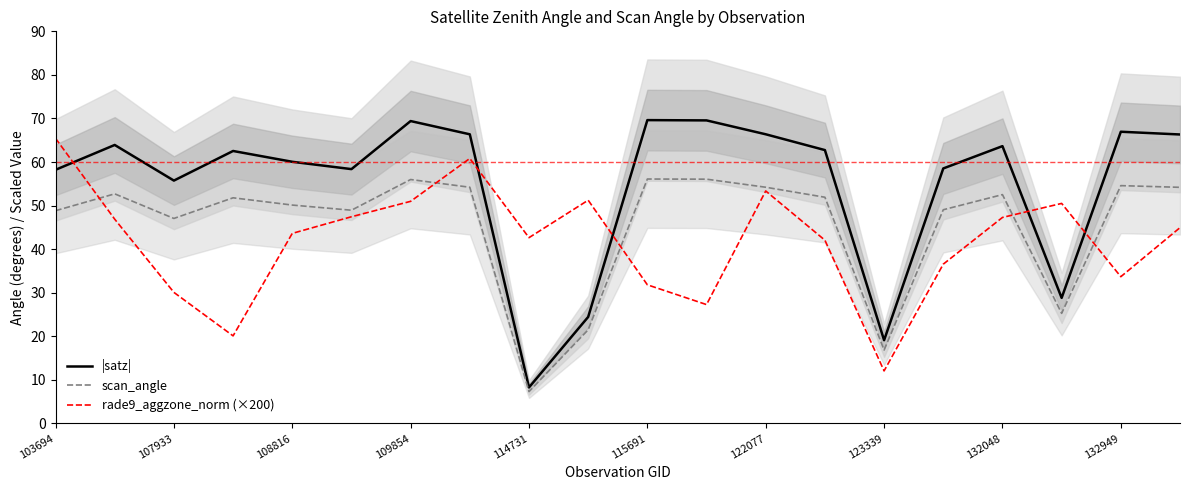

Does the chart display data point markers on the line(s)?

No